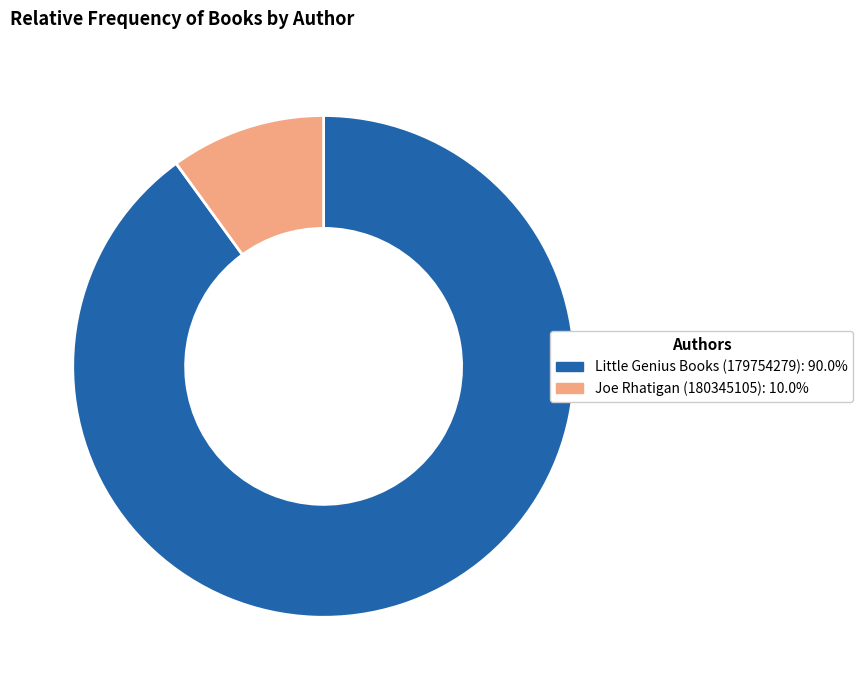

Is there a majority slice in this chart?

Yes